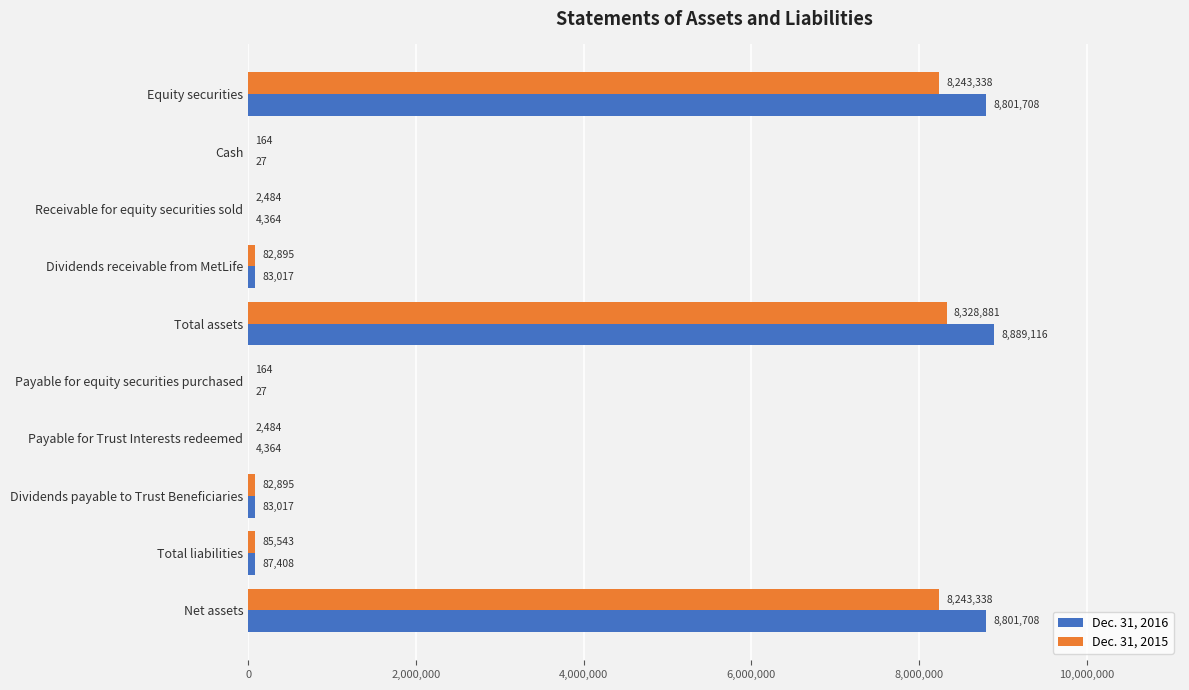

What is the greatest value displayed?

8889116